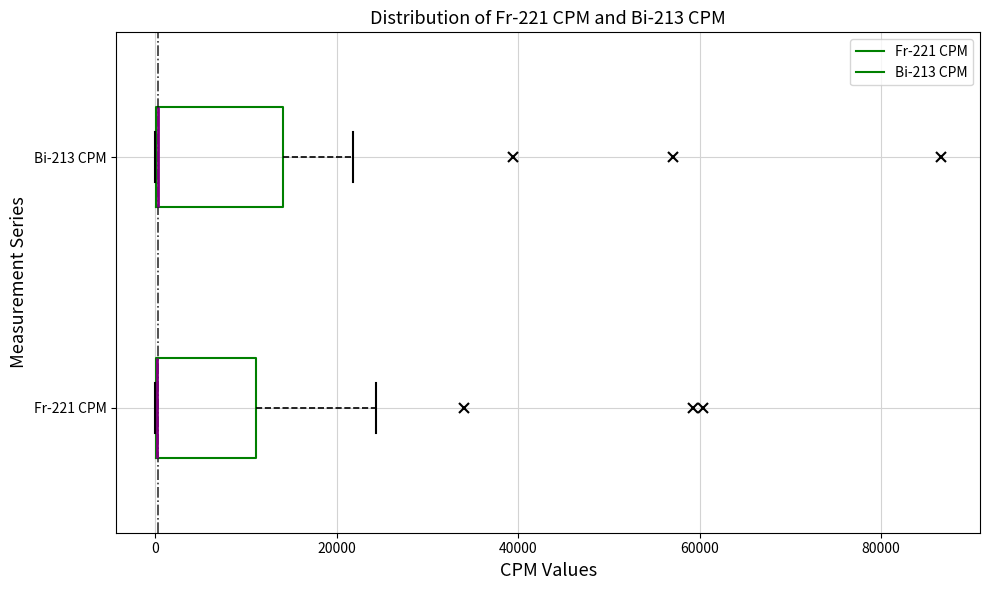

Which box is the widest, from its left edge to its right edge?

Bi-213 CPM